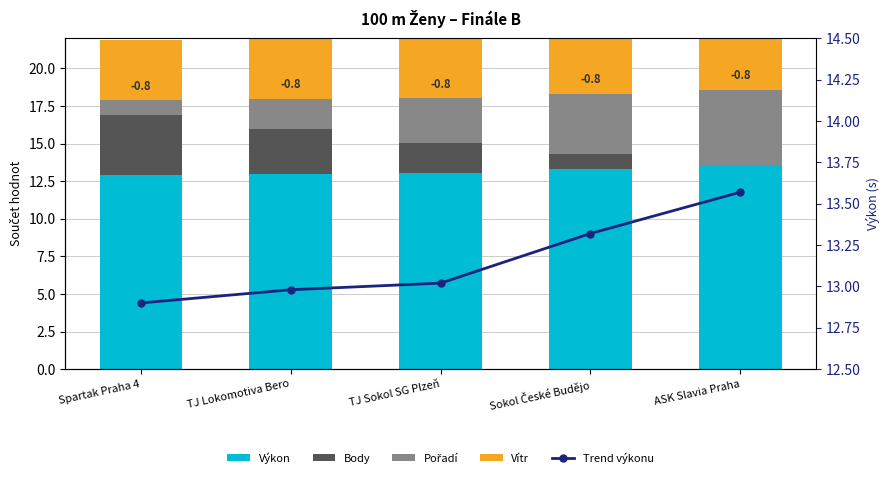

At how many categories does at least one series exceed 3?

5